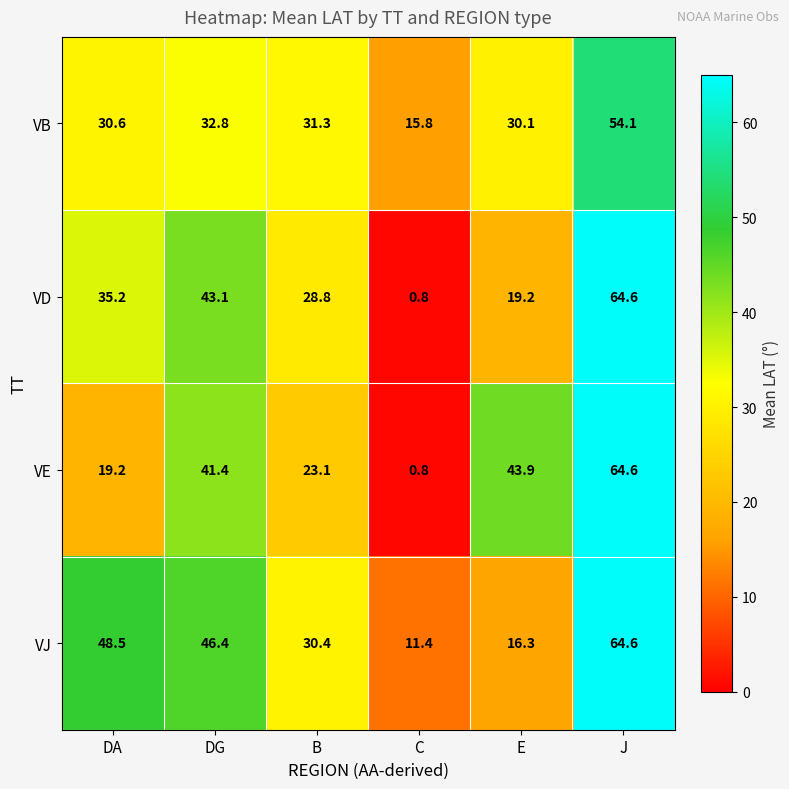

Which category has the highest value across all series?

J